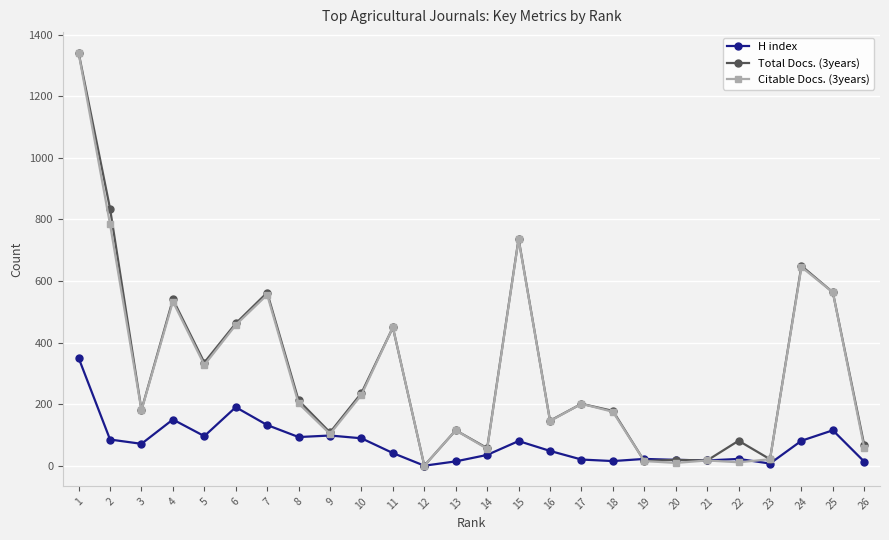

What is the maximum value shown in the chart?

1341